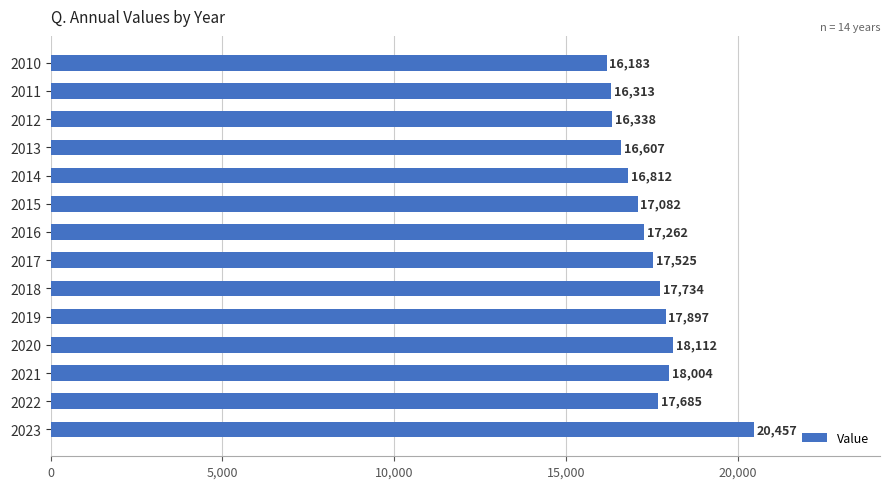

Approximately how many times larger is the value at 2019 compared to 2011?

1.1